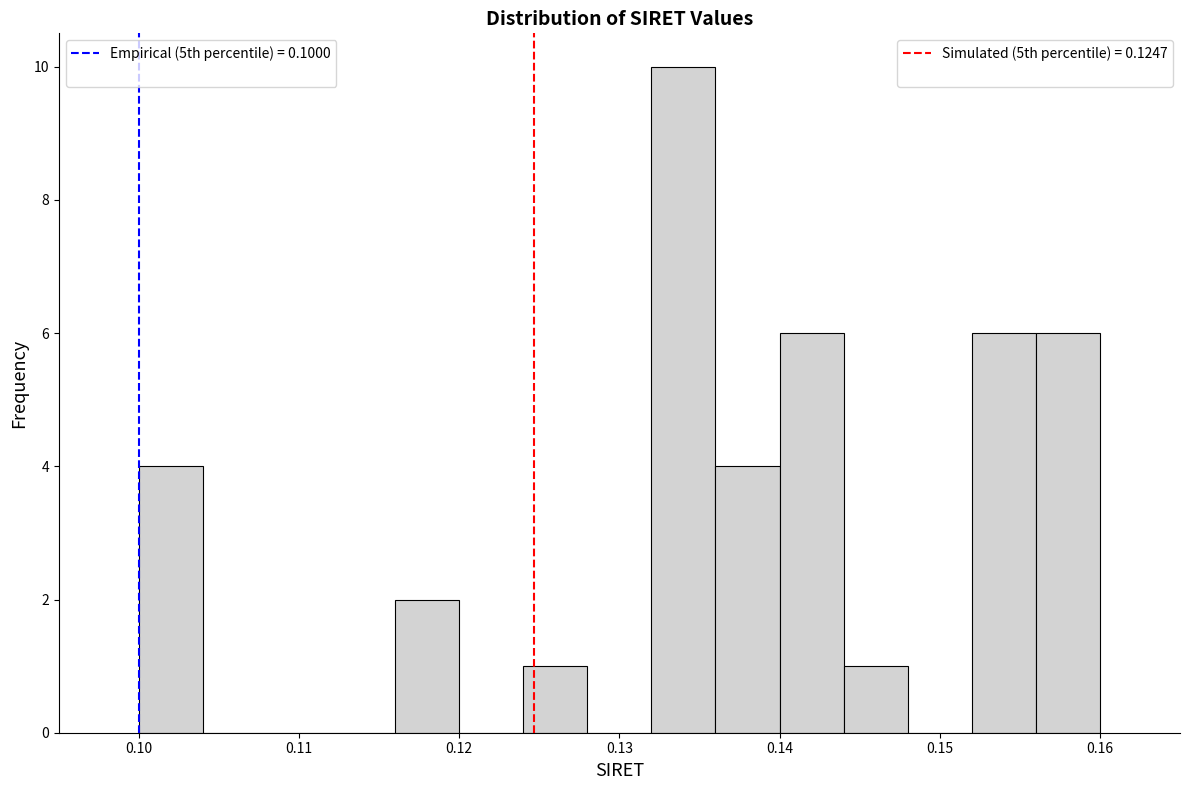

What is the height of the bar covering 0.144 to 0.148 on the x-axis? The values are not printed on the chart, so give them approximately, as read against the axis.

1